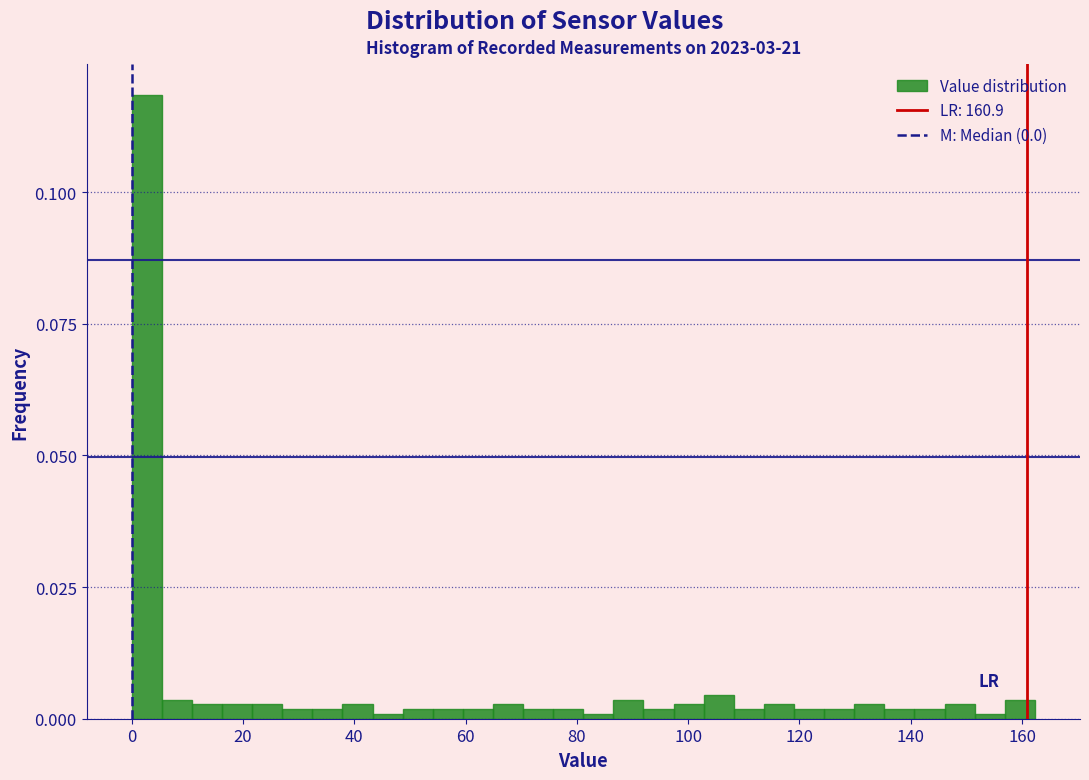

Around what value on the x-axis is the tallest bar? Give the approximate position of its centre, as read against the axis.

2